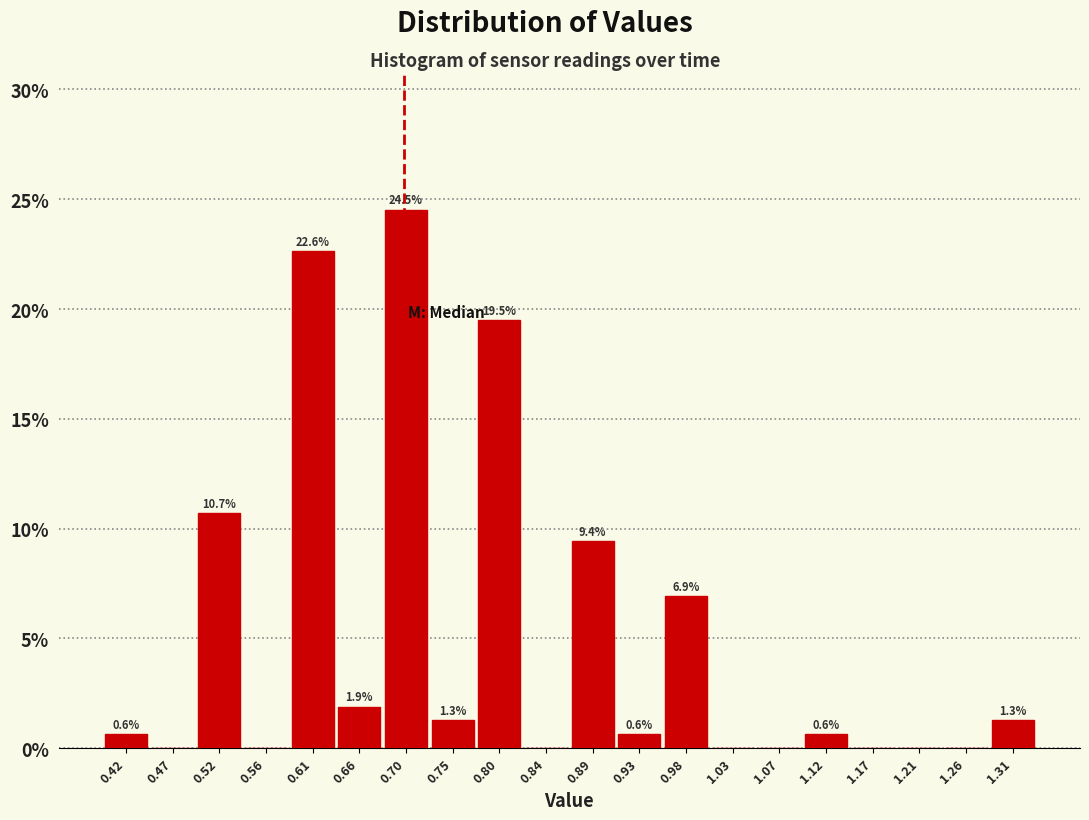

Which range on the x-axis has the tallest bar?

0.680 to 0.725